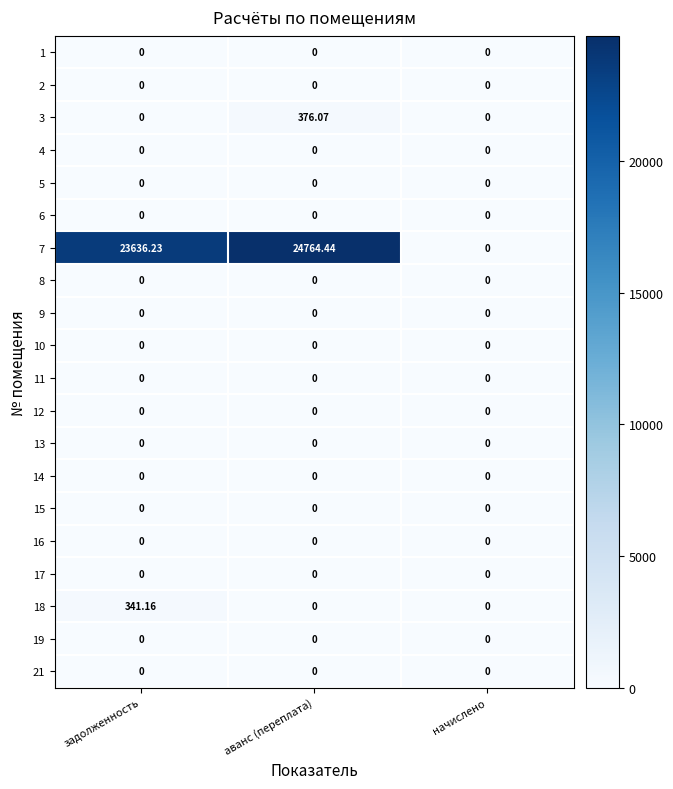

At which label is 7 closest to 12382?

задолженность